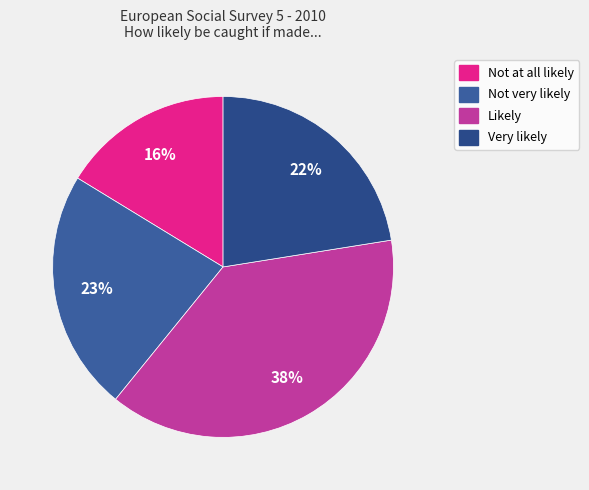

What percentage is NOT represented by Not at all likely?

83.7%